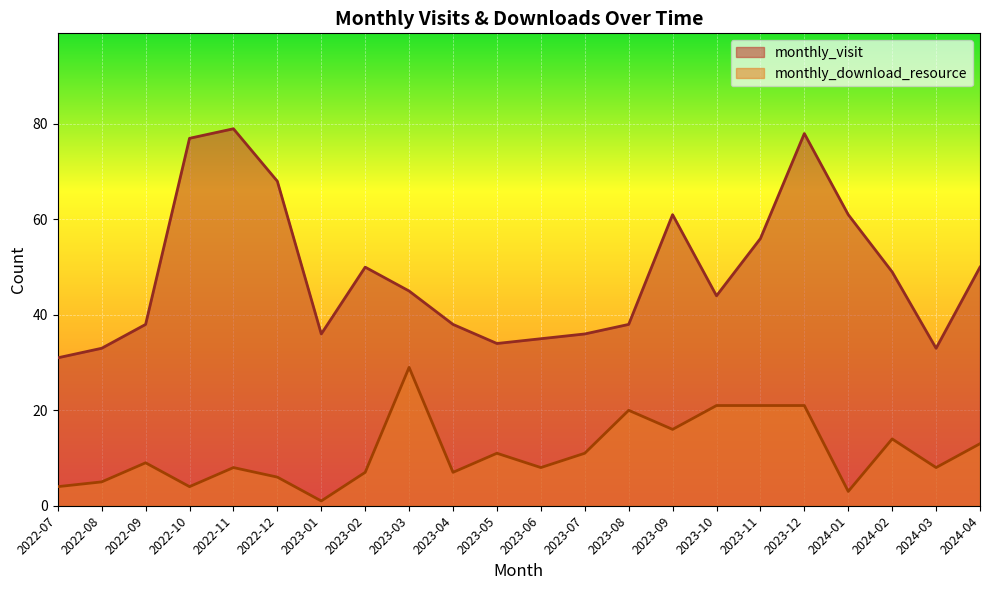

Reading left to right, transcribe all the data shown in this chart.

monthly_visit: 31	33	38	77	79	68	36	50	45	38	34	35	36	38	61	44	56	78	61	49	33	50
monthly_download_resource: 4	5	9	4	8	6	1	7	29	7	11	8	11	20	16	21	21	21	3	14	8	13